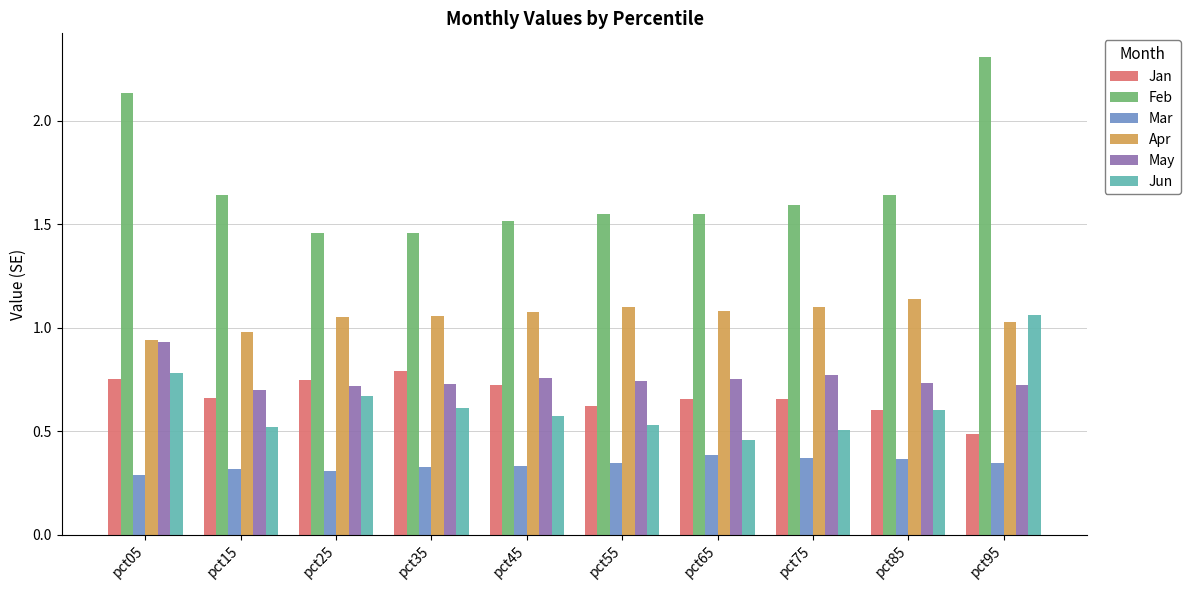

What is the difference between the Jun values at pct15 and pct65?

0.1